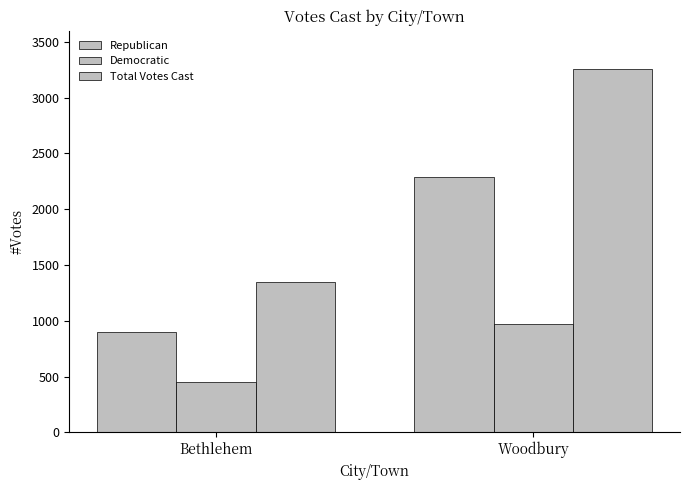

What is the minimum value shown in the chart?

450